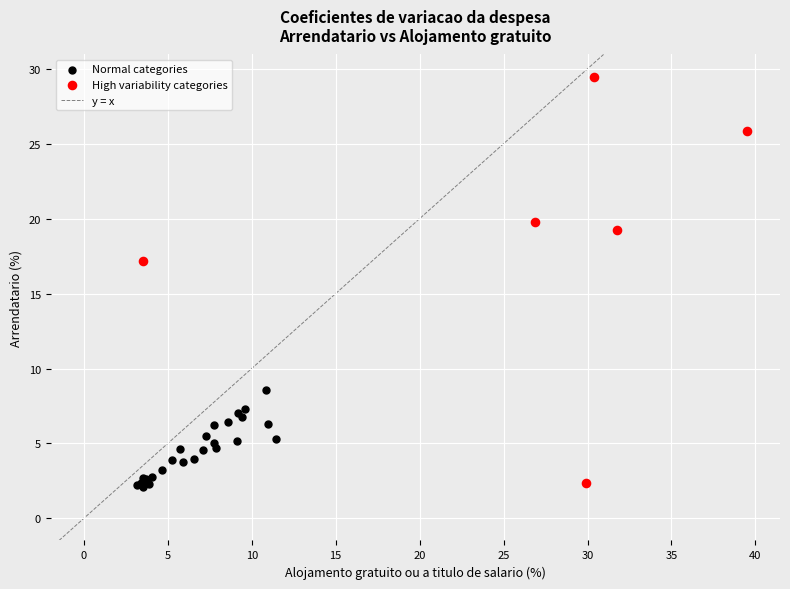

Which series has the largest Y range (max minus min)?

High variability categories